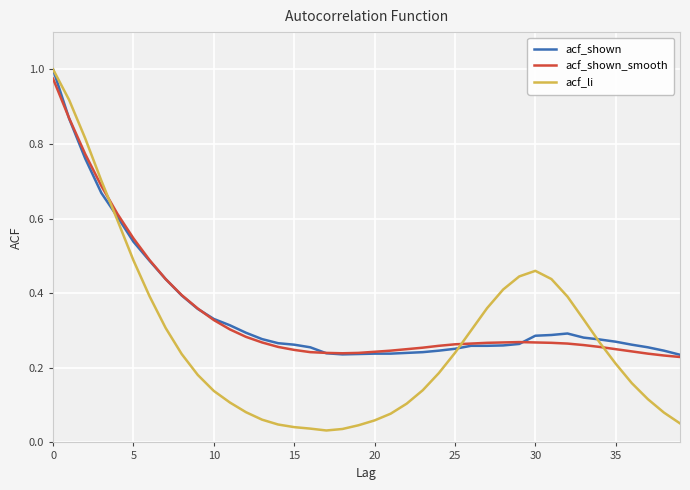

Which series has the largest range (max minus min)?

acf_li